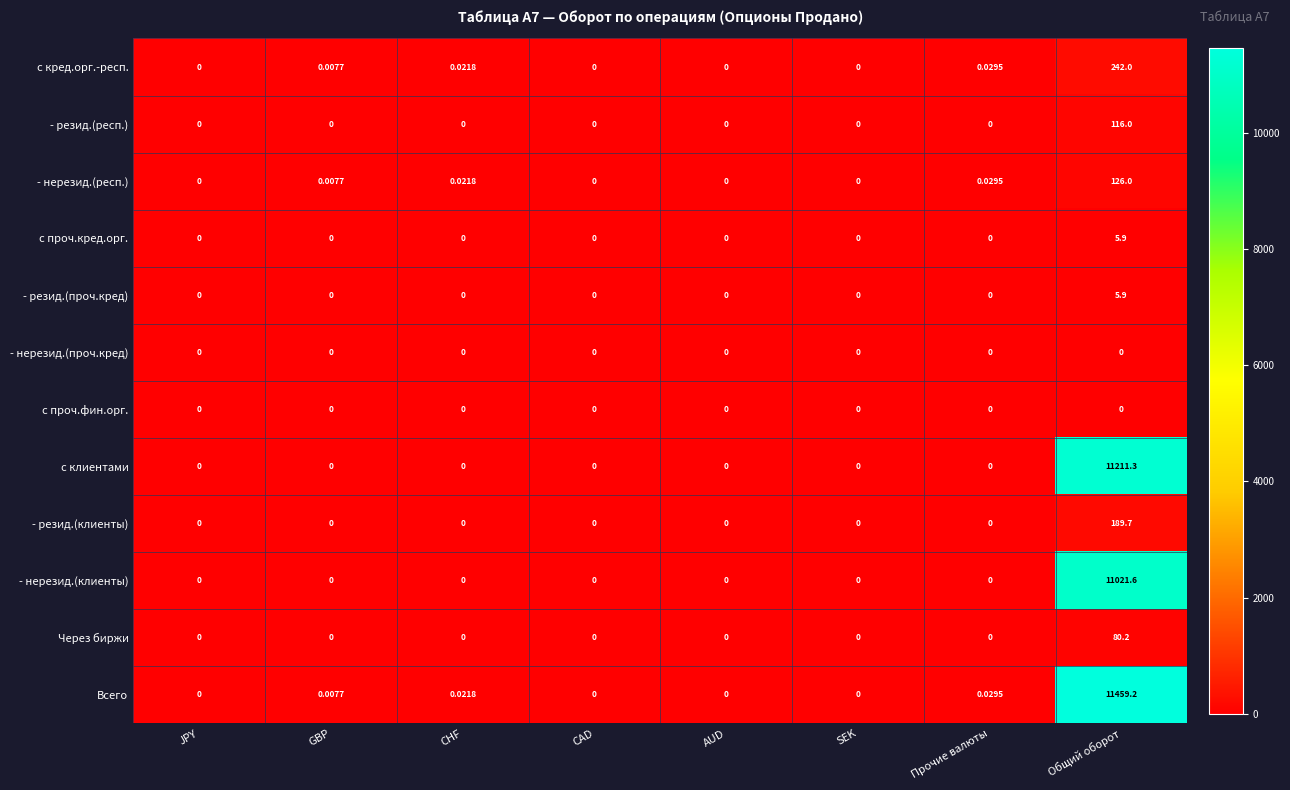

Which category has the highest value in the - резид.(респ.) series?

Общий оборот